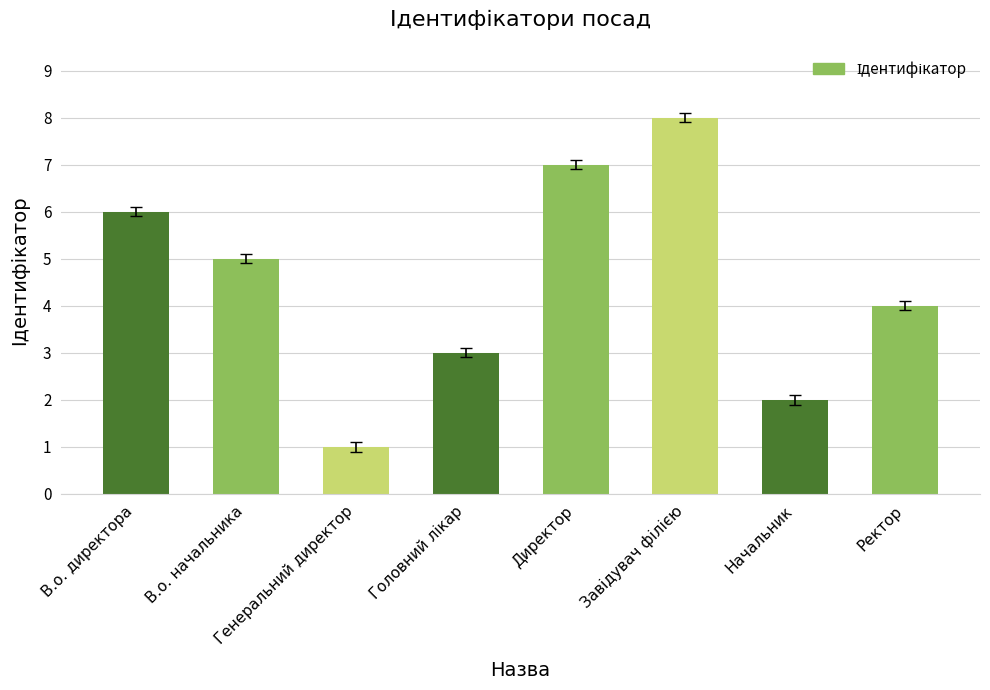

What is the greatest value displayed?

8